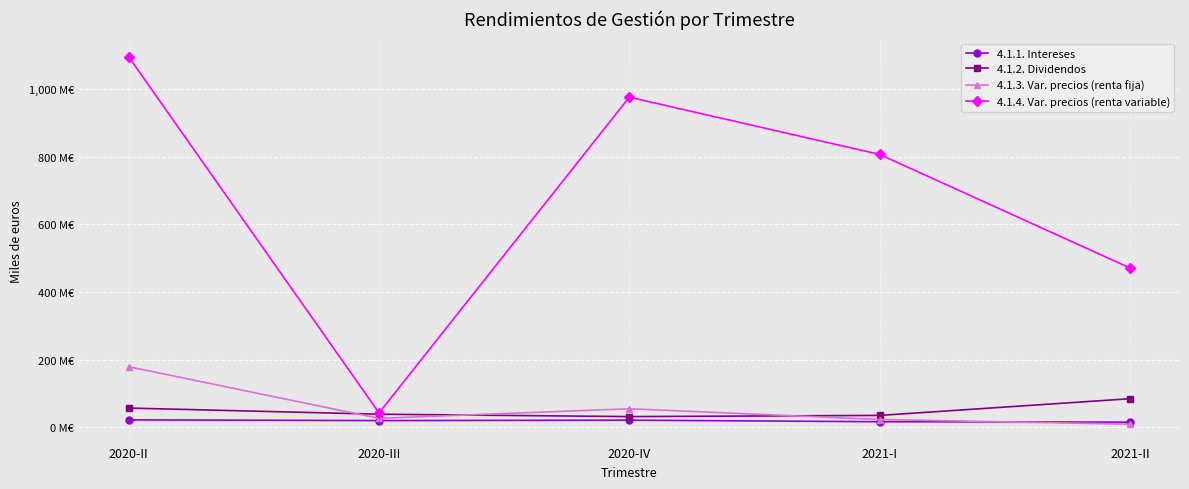

What are all the series names shown in the legend?

4.1.1. Intereses, 4.1.2. Dividendos, 4.1.3. Var. precios (renta fija), 4.1.4. Var. precios (renta variable)